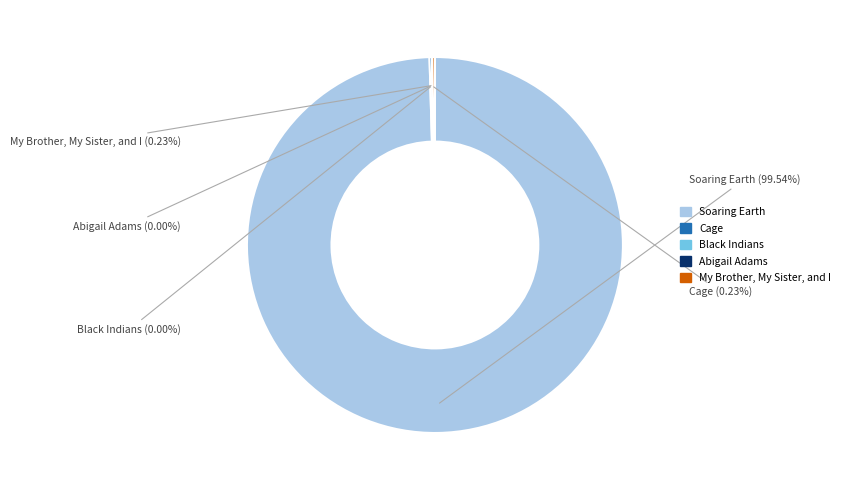

What is the largest slice in the pie chart?

Soaring Earth